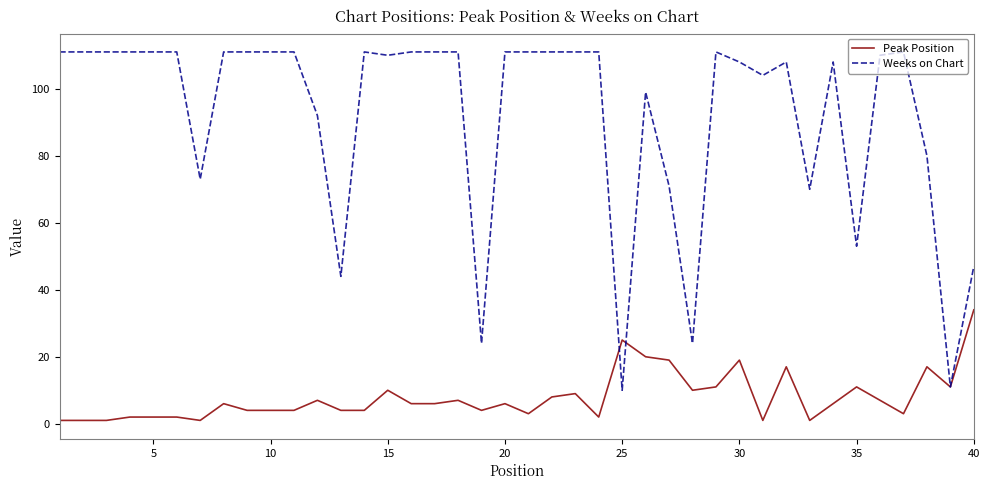

Is this an area chart (filled region under the line)?

No